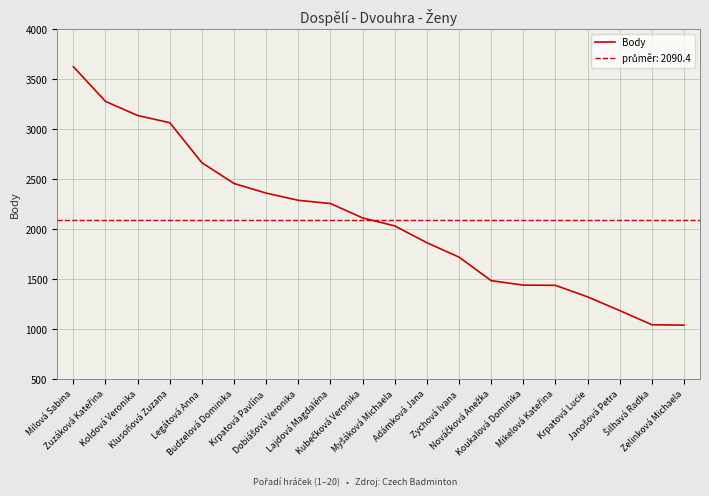

What is the sum of all values?

41809